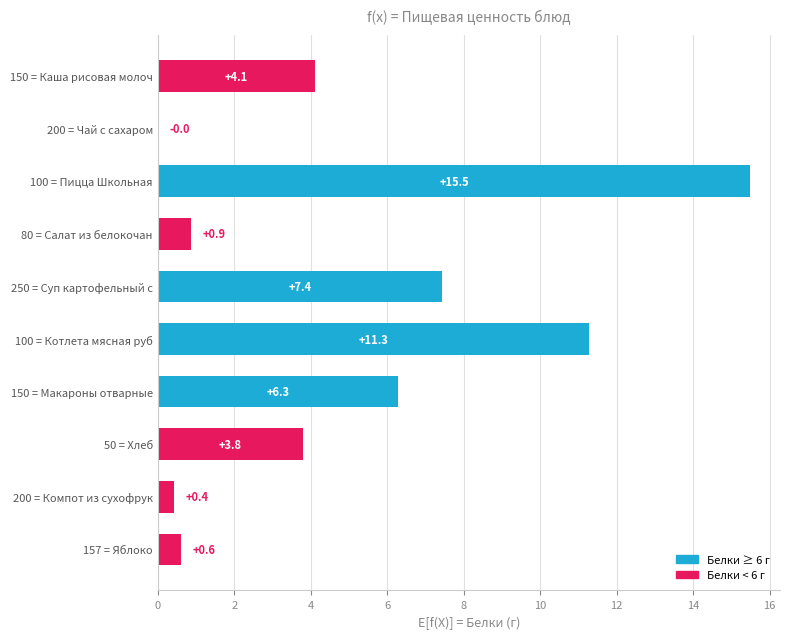

What is the sum of all values?

50.3